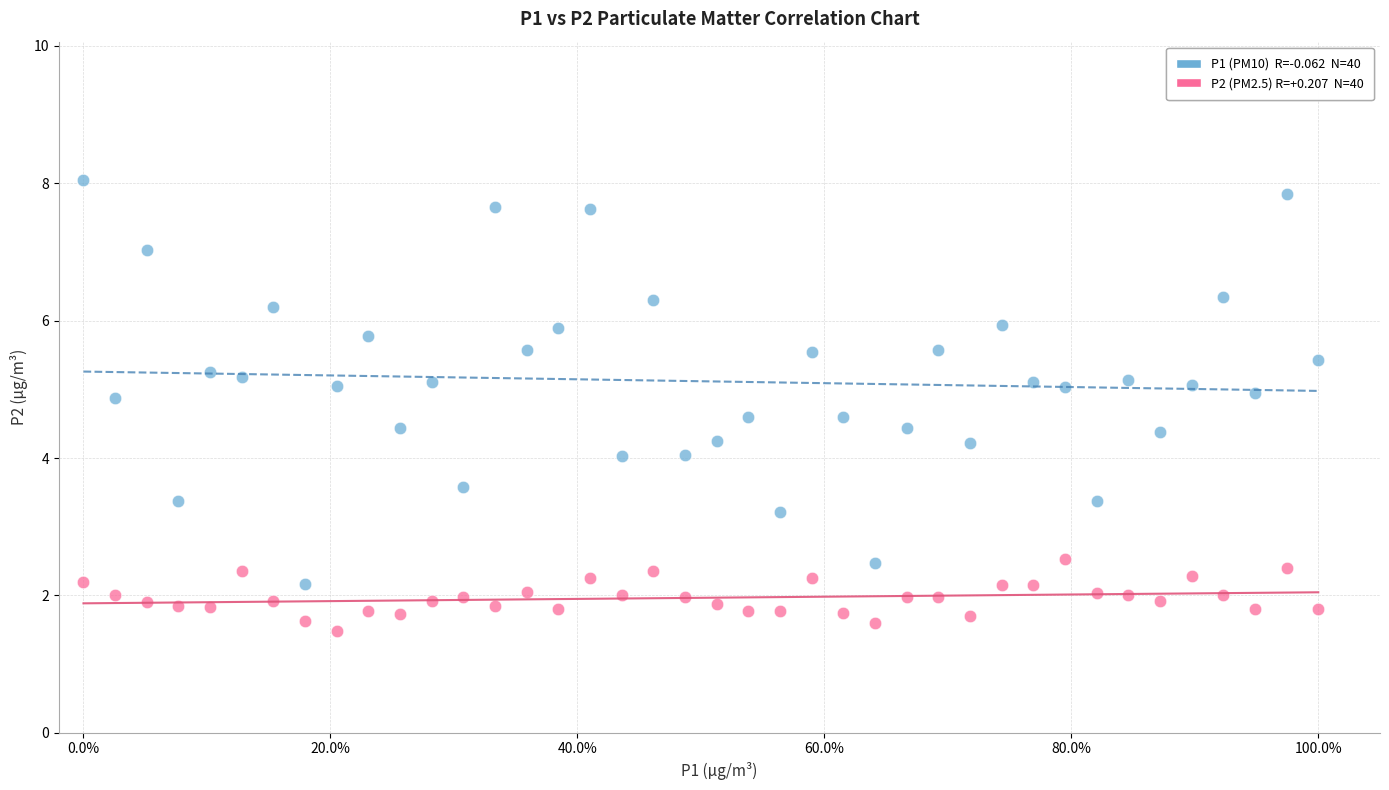

Across all data points, what is the range of Y values (max minus min)?

6.6